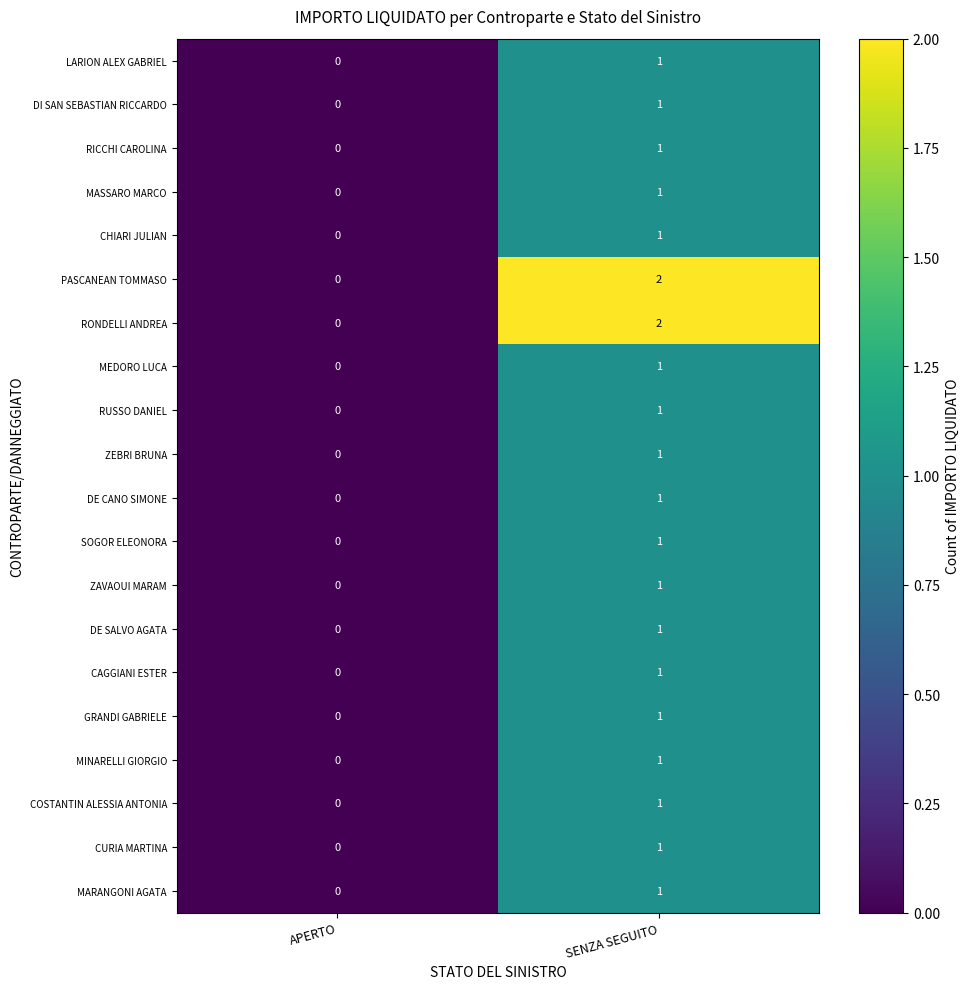

At which label does DI SAN SEBASTIAN RICCARDO reach its peak?

SENZA SEGUITO